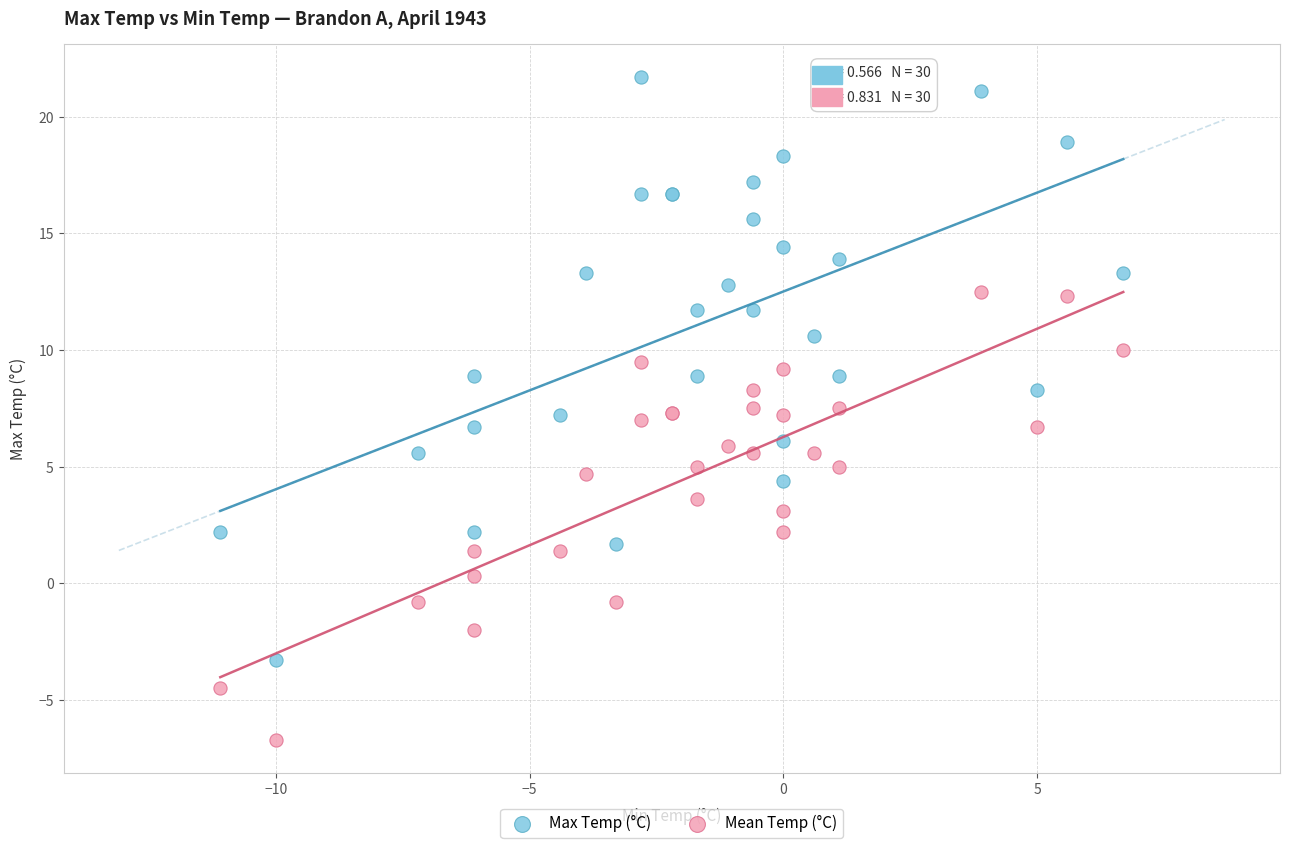

What are all the series names shown in the legend?

Max Temp (°C), Mean Temp (°C)